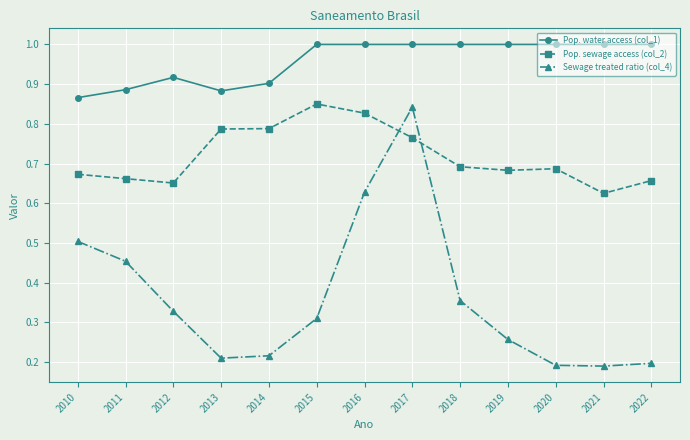

Rank the series at 2022 from lowest to highest value.

Sewage treated ratio (col_4), Pop. sewage access (col_2), Pop. water access (col_1)